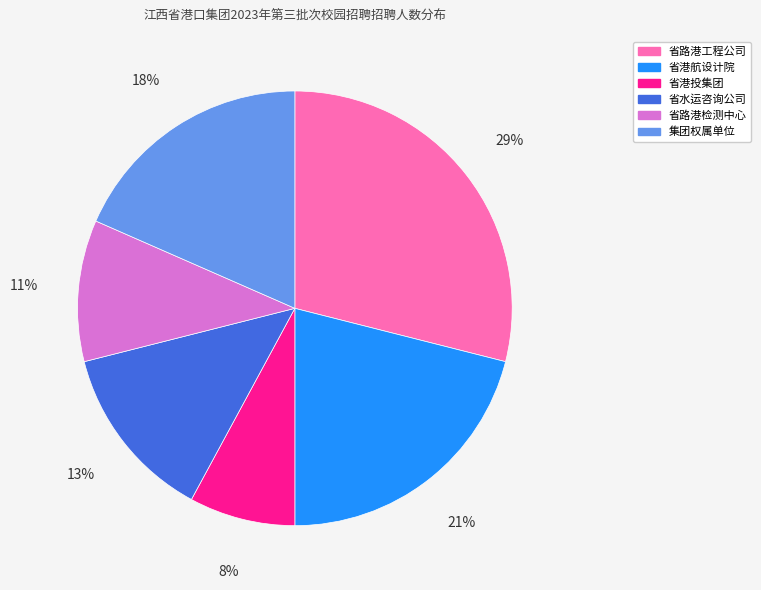

How many slices are in this pie chart?

6